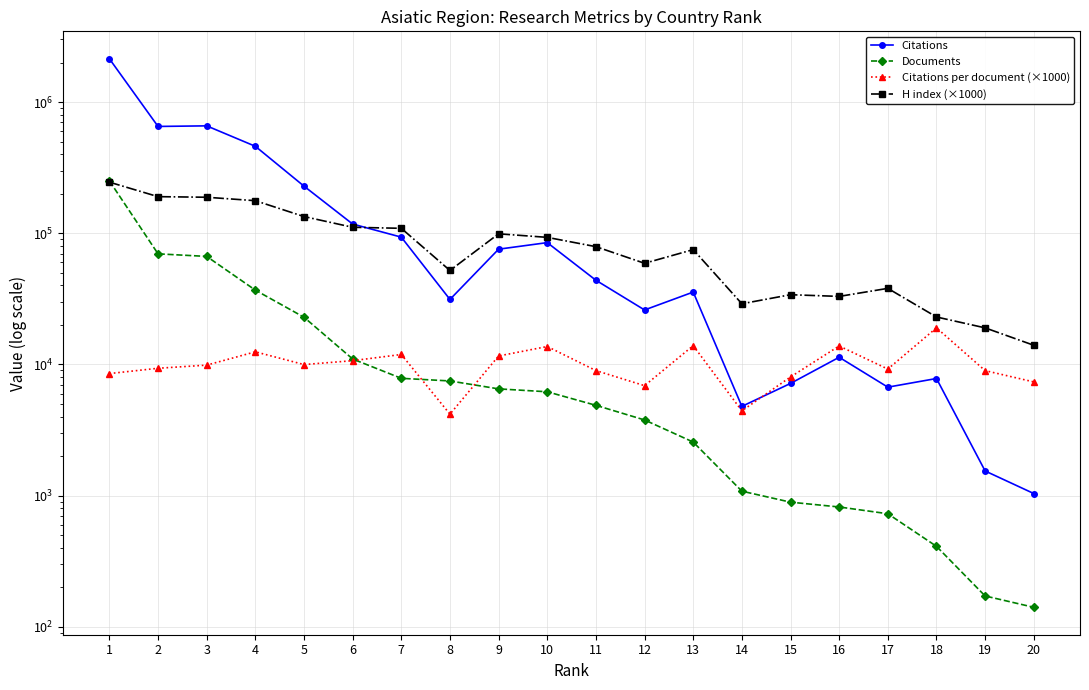

Where do Citations per document (×1000) and Documents first cross each other?

6 and 7